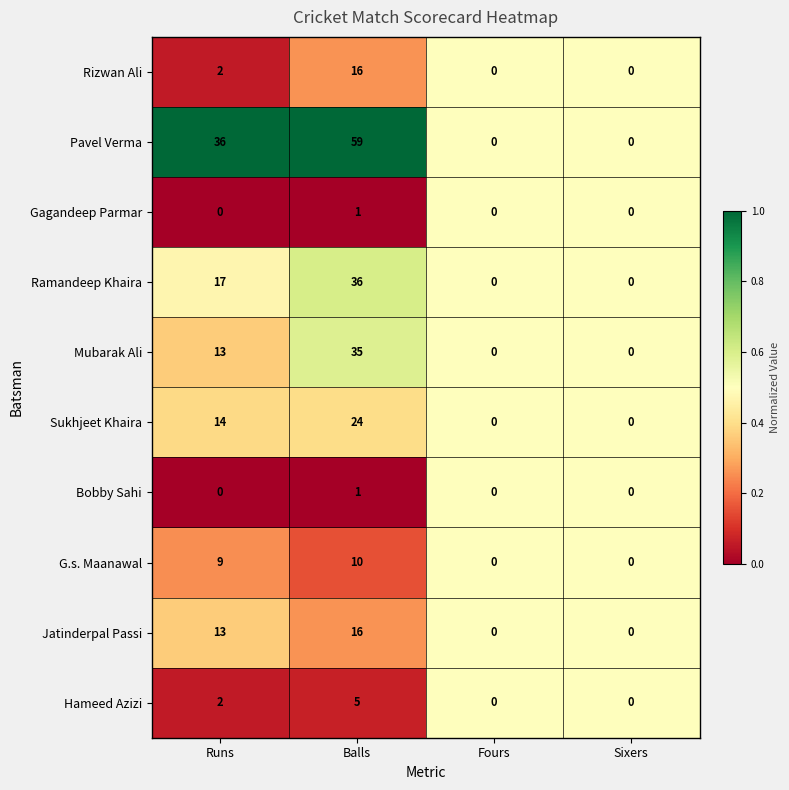

Which series changed the most between Runs and Fours?

Pavel Verma